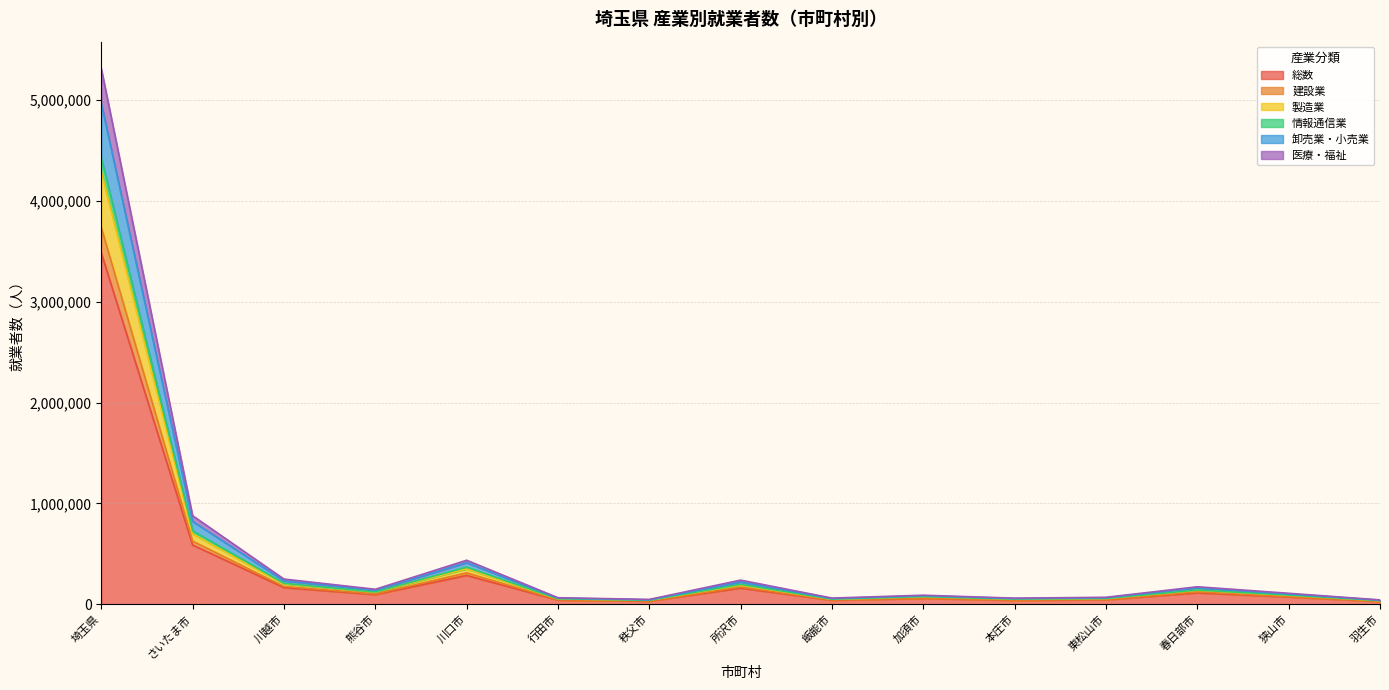

Reading left to right, extract all data points from this chart.

総数: 3484648	587220	164496	95450	285638	40592	29658	159692	38687	57743	37555	44030	112603	71414	26855
建設業: 4287835	695826	201605	120292	350822	52858	38973	189056	48845	74091	49794	56119	137719	88264	35433
製造業: 4426796	727824	206839	122212	367241	53473	39116	197003	49834	74932	50327	56914	141097	90244	35724
情報通信業: 3738295	625698	175554	101448	310658	43403	32136	170057	41290	61913	40103	46782	121171	75745	28360
卸売業・小売業: 4968488	821591	231686	136995	411613	59903	43281	220084	55501	83498	55865	63449	161267	100445	39694
医療・福祉: 5315741	877766	249195	147712	435996	63982	47232	238569	60482	88707	59683	68179	172582	108006	42322